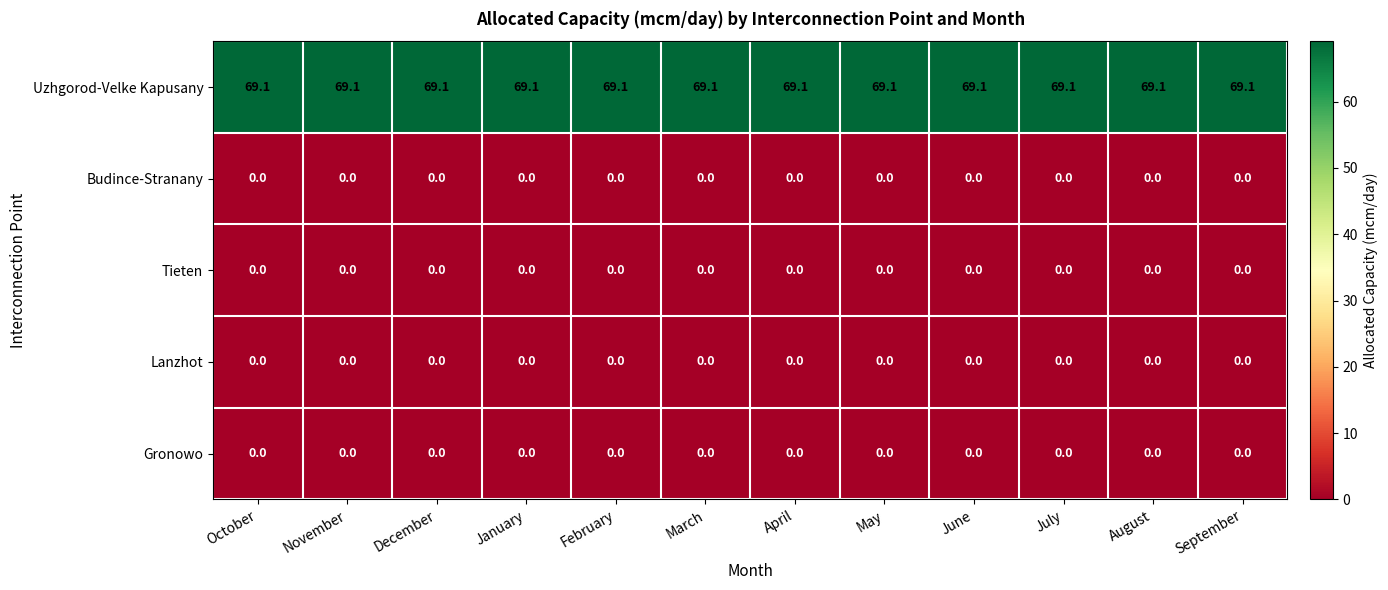

What is the difference between the highest and lowest values at November?

69.1